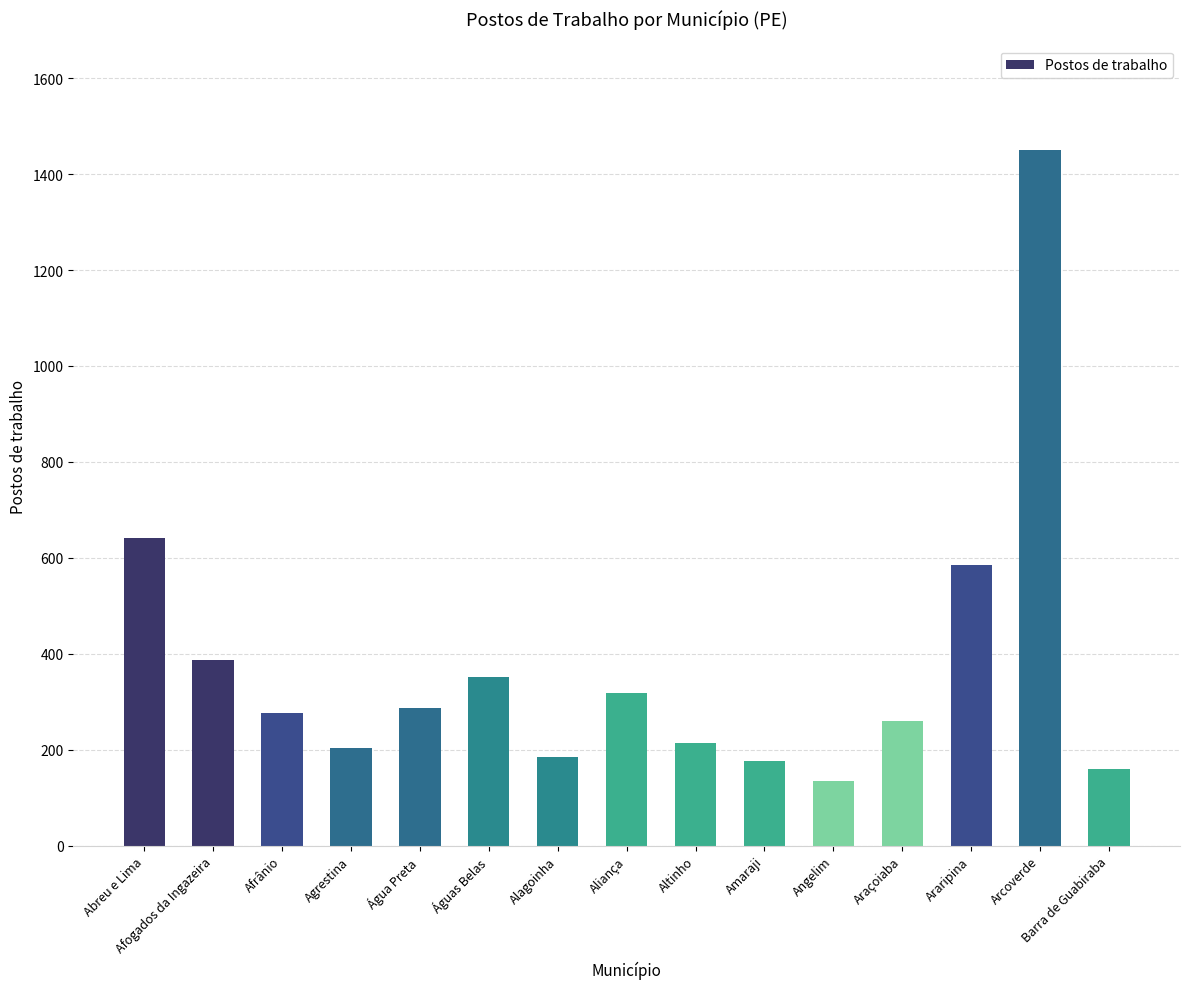

Is it true that the value at Altinho is 65?

False